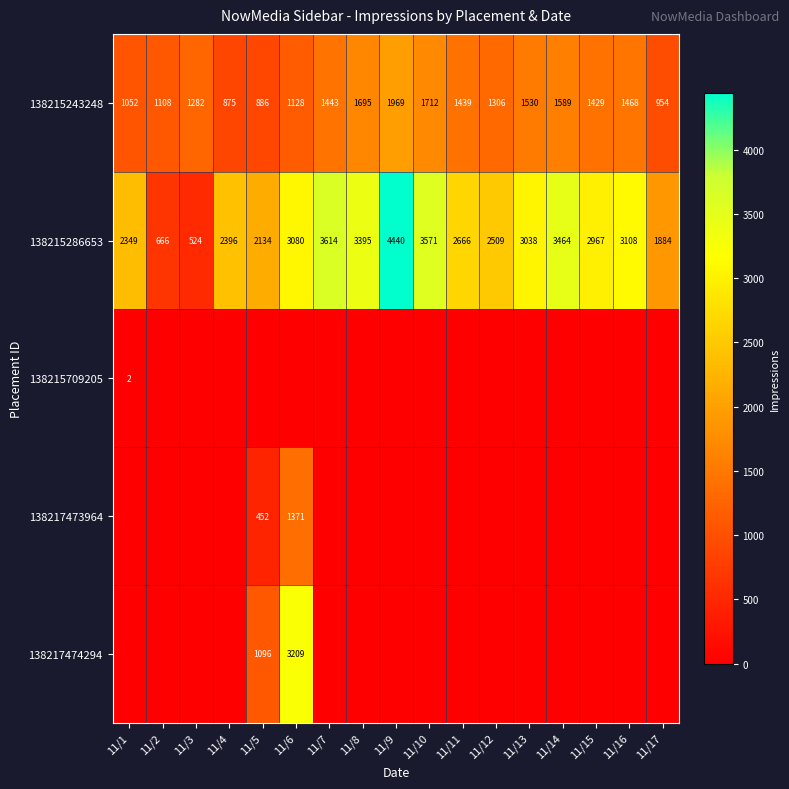

How many data points in 138215243248 are less than 1429?

8